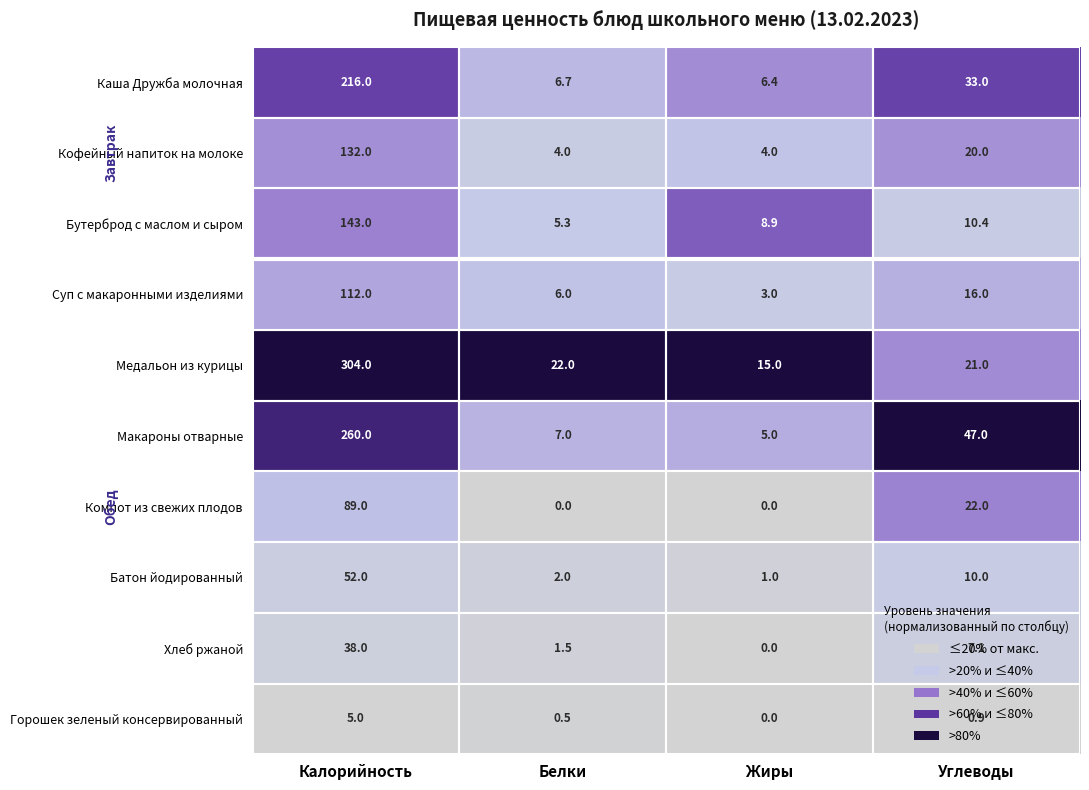

What is the sum of all Хлеб ржаной values?

46.6